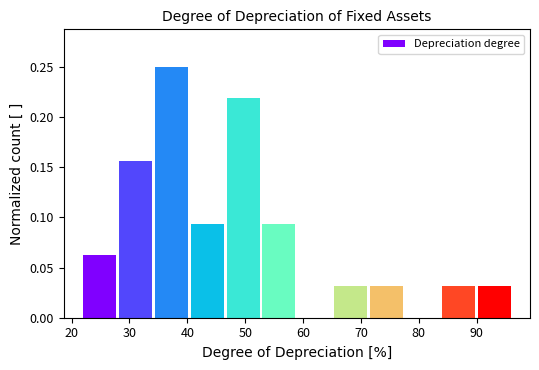

Over which range of the x-axis is the bar tallest?

34 to 40